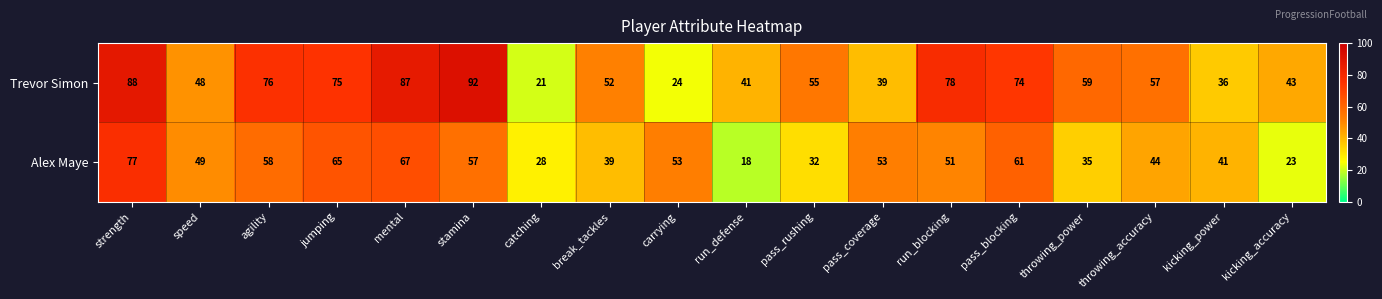

Which series has the largest range (max minus min)?

Trevor Simon